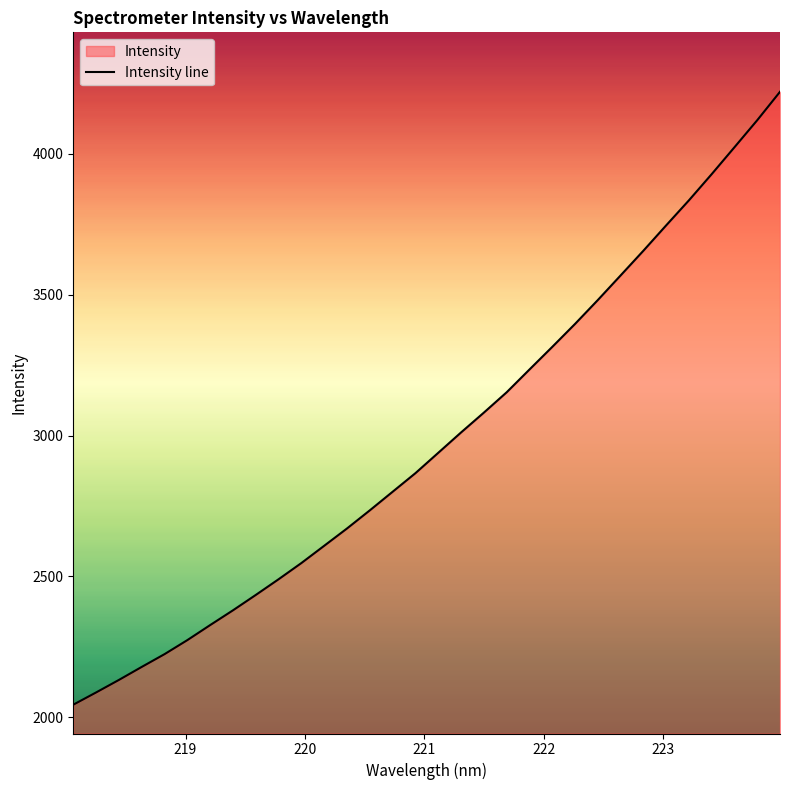

What is the difference between the second highest and second lowest values?

2031.0